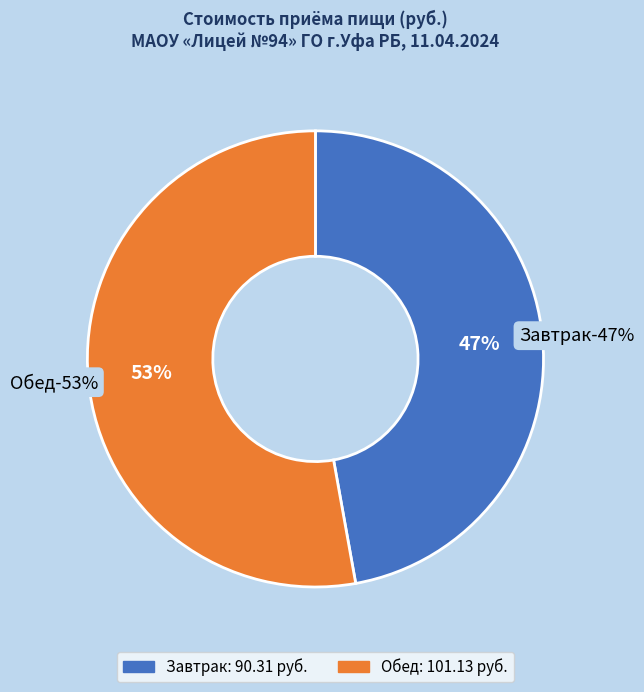

Approximately how many times larger is the value at Обед compared to Завтрак?

1.1